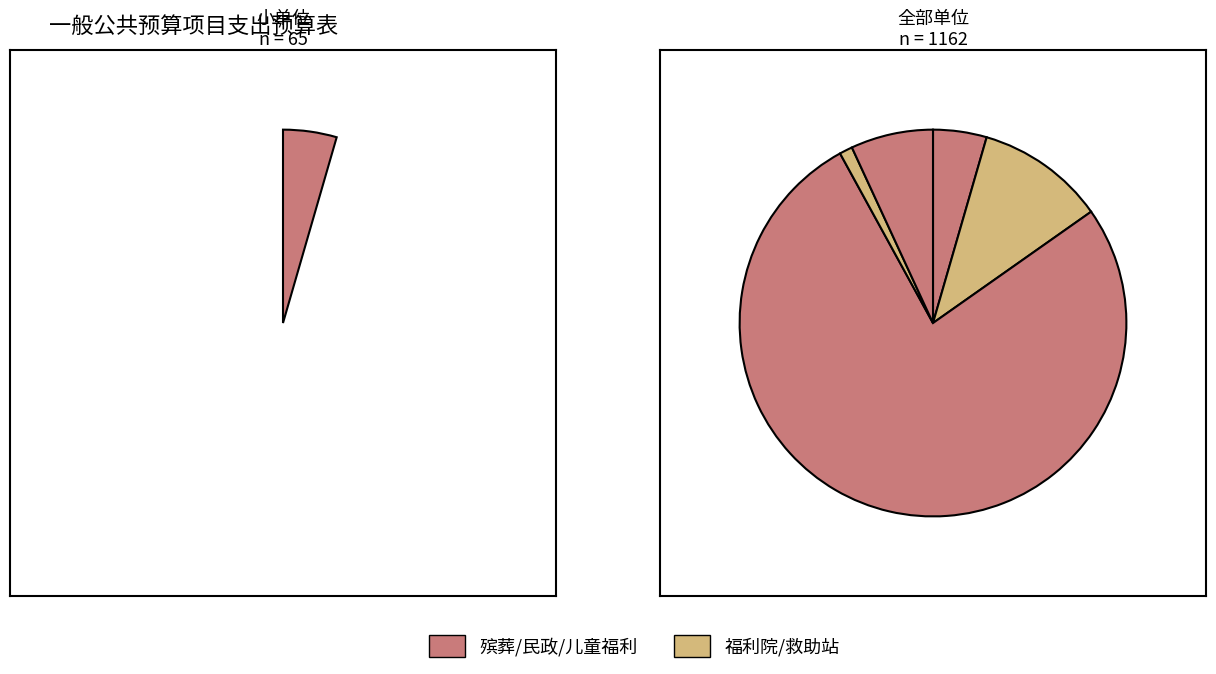

To the nearest percent, what is the average slice percentage?

20%